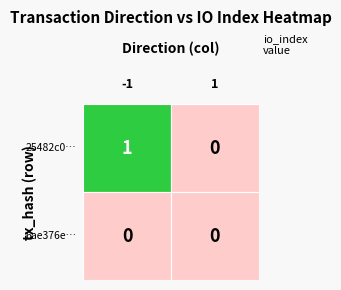

List the series in order of their peak value, highest first.

25482c0539a996558f7d0328cbf03d836a3c5ba, 6ae376e9ee509872357a2f4cc18f0d436476f66